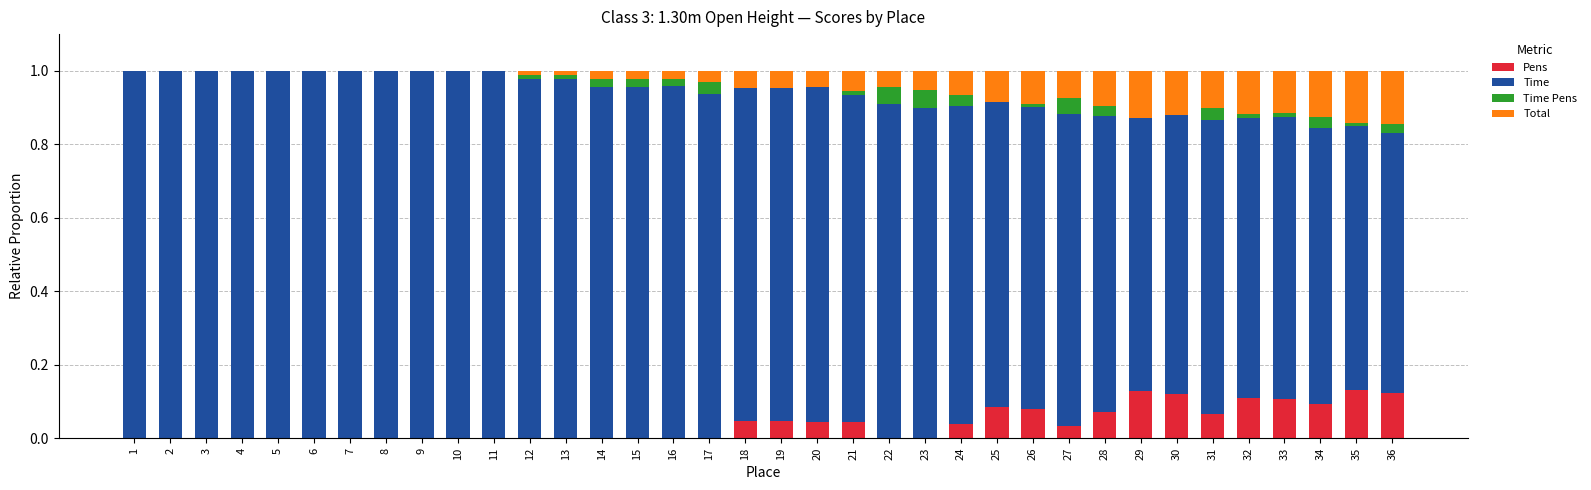

How many distinct data groups are displayed?

4